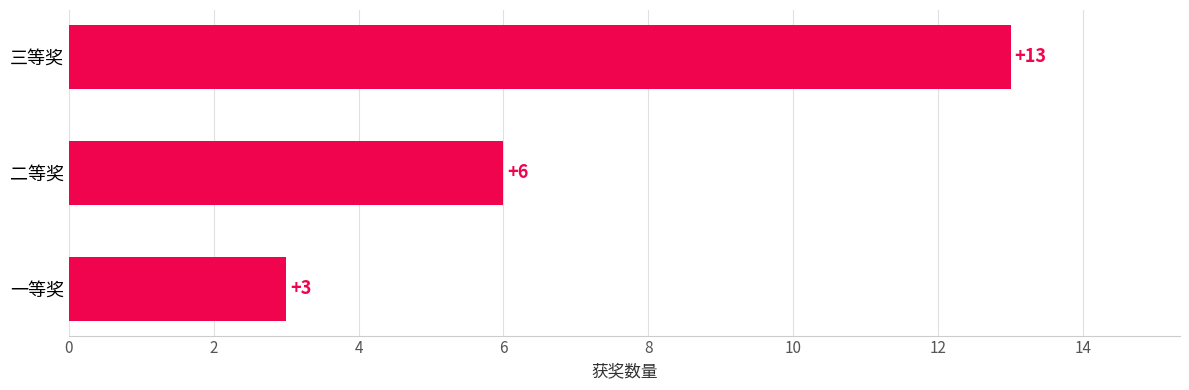

Does the chart contain any negative values?

No